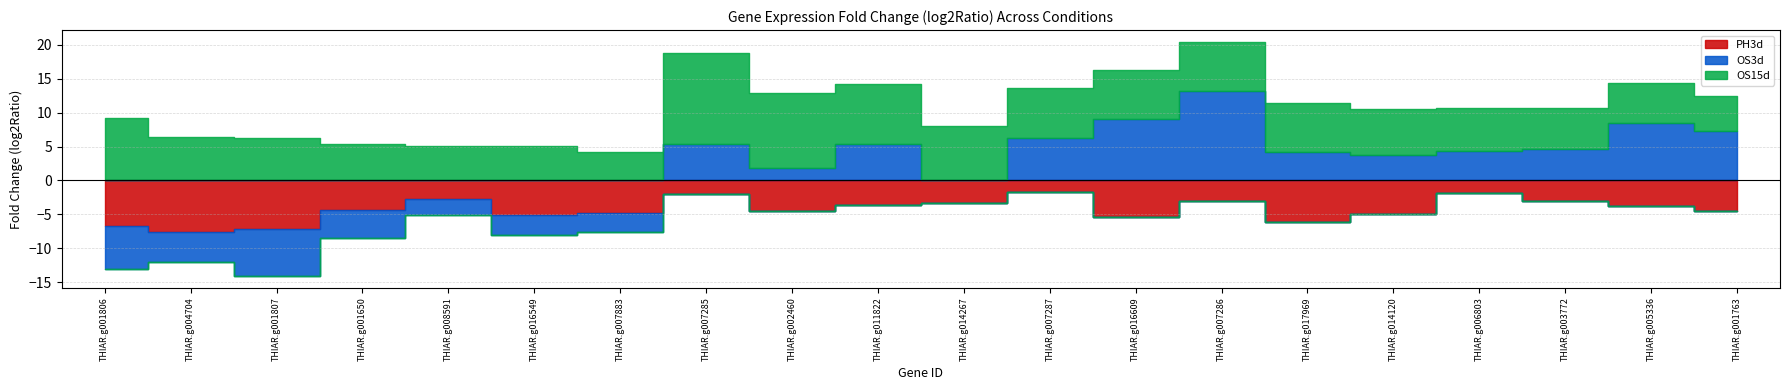

How many values in the OS3d series are below 4?

10